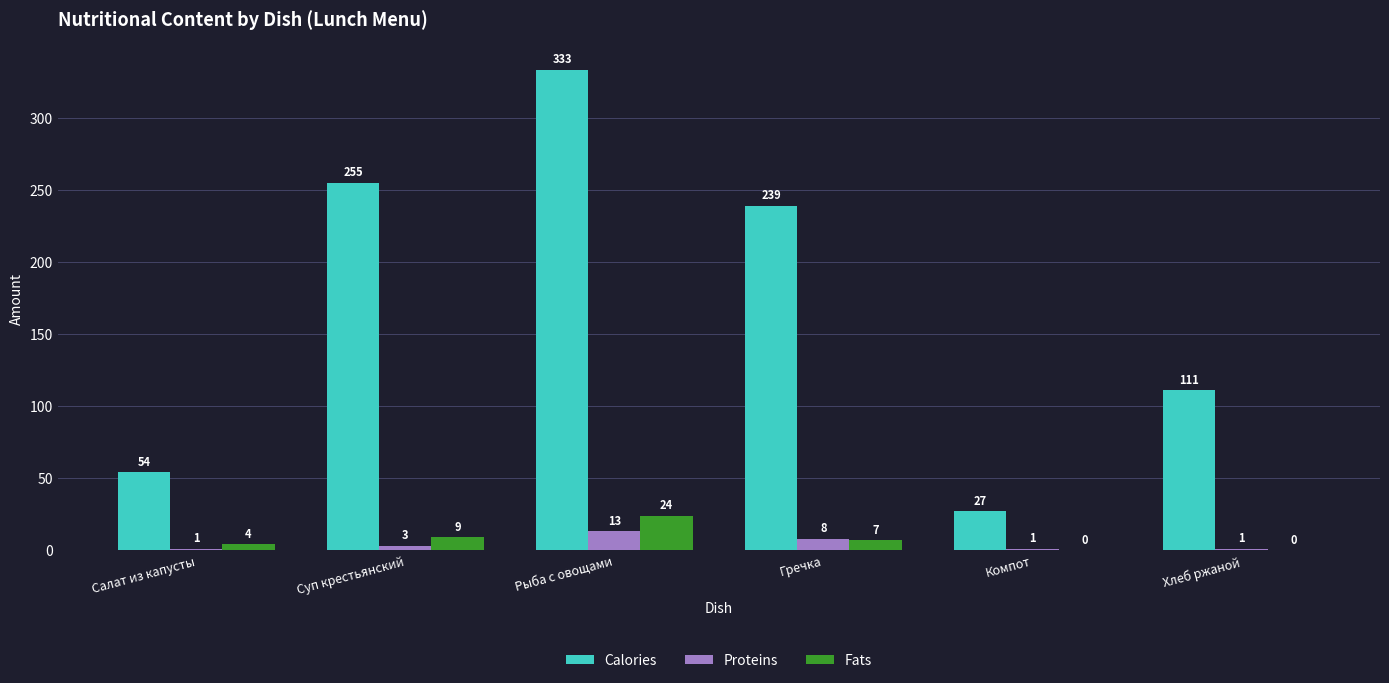

The value of Calories at Салат из капусты is 54. True or false?

True